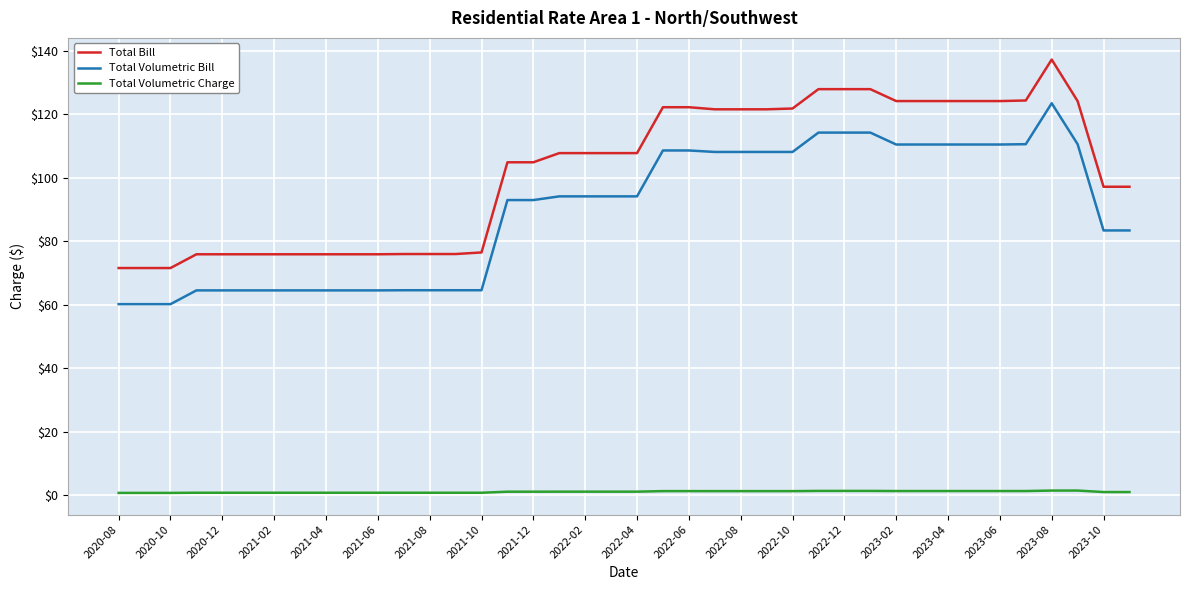

True or false: Total Volumetric Bill and Total Volumetric Charge cross at least once.

False